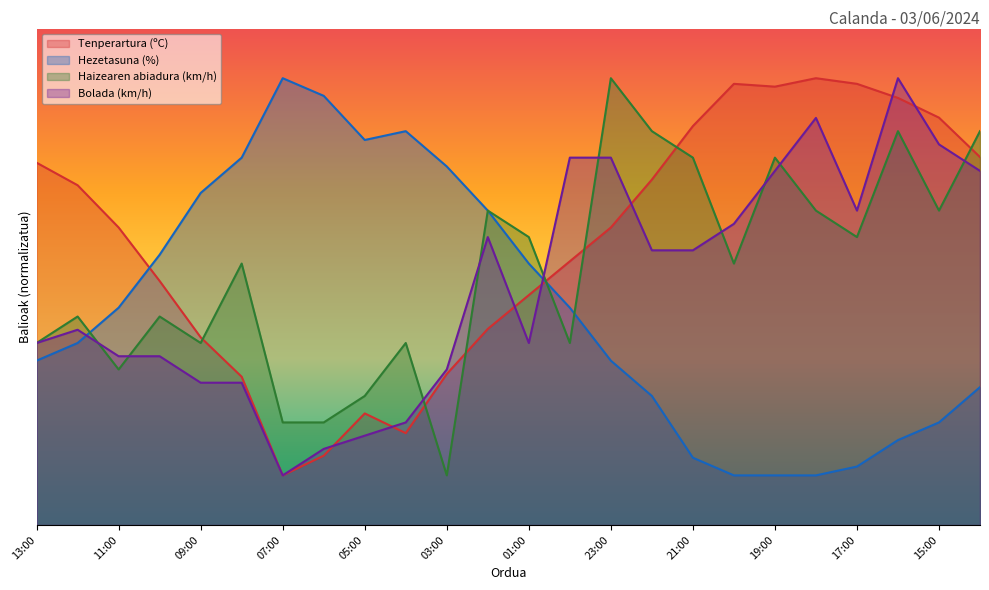

True or false: Haizearen abiadura (km/h) has a value of 52.7 at 08:00.

True